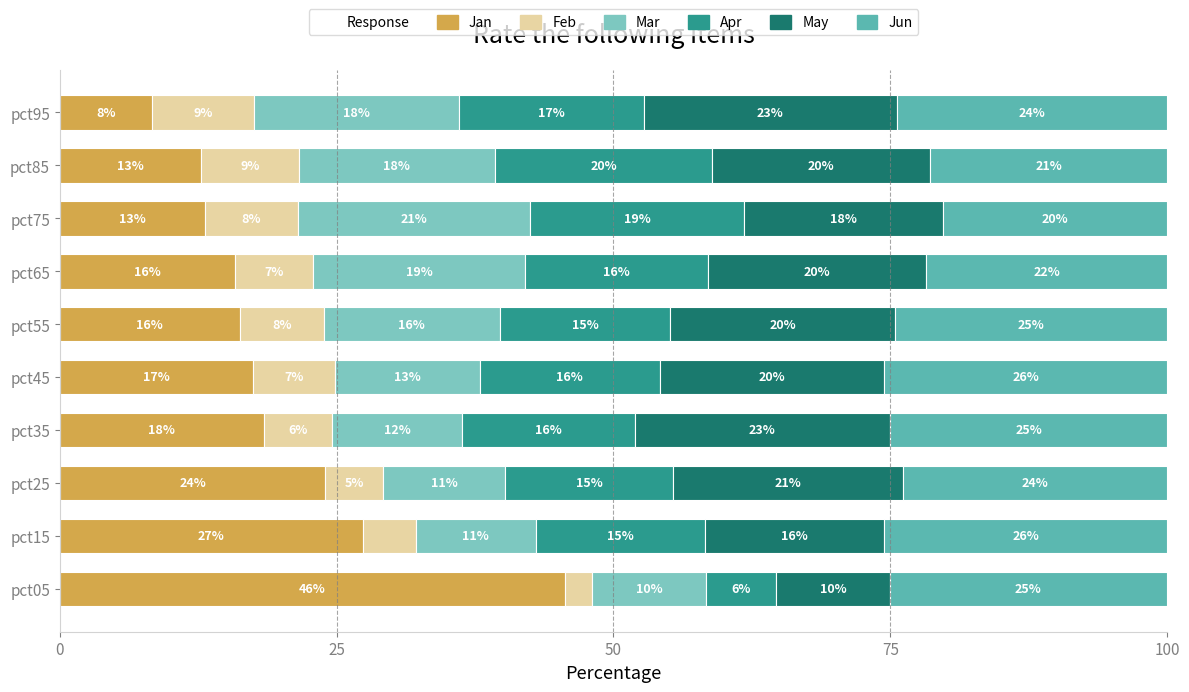

How many bars are there in each group?

6